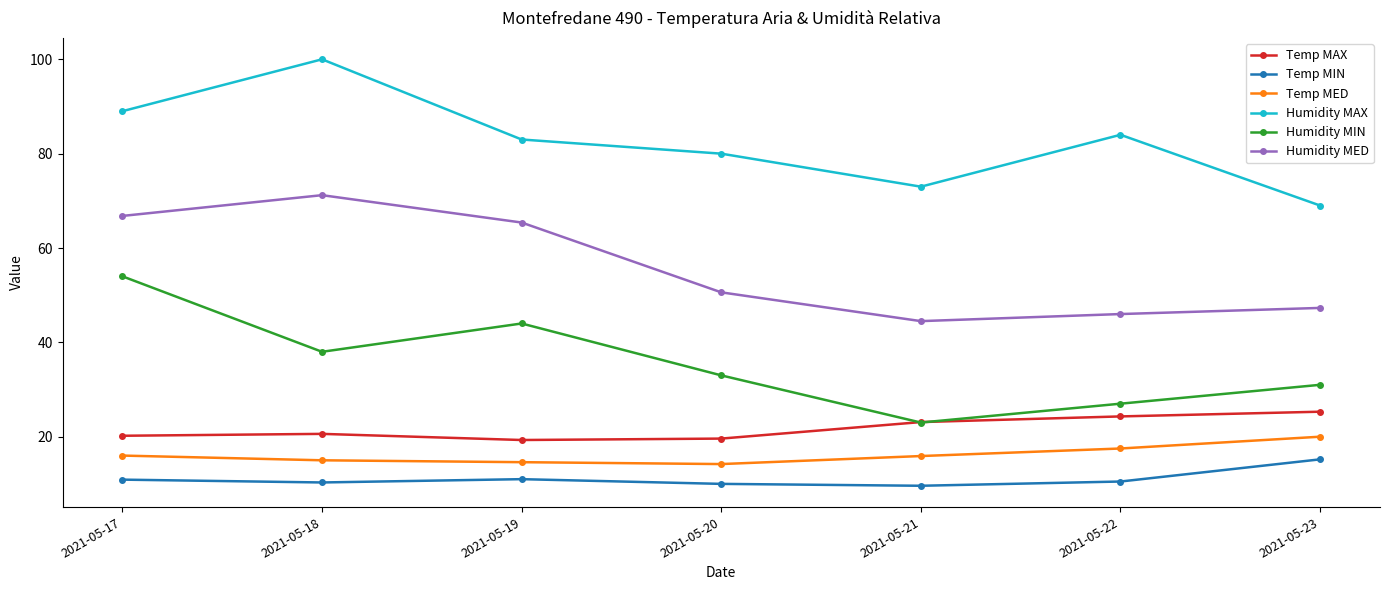

Which series has the largest total across all categories?

Humidity MAX